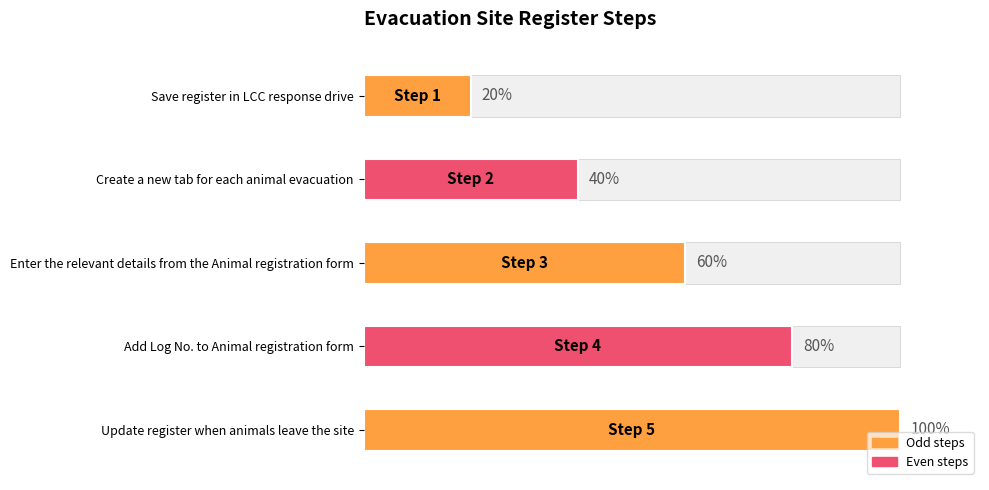

The value at Enter the relevant details from the Animal registration form is 0.8. True or false?

False